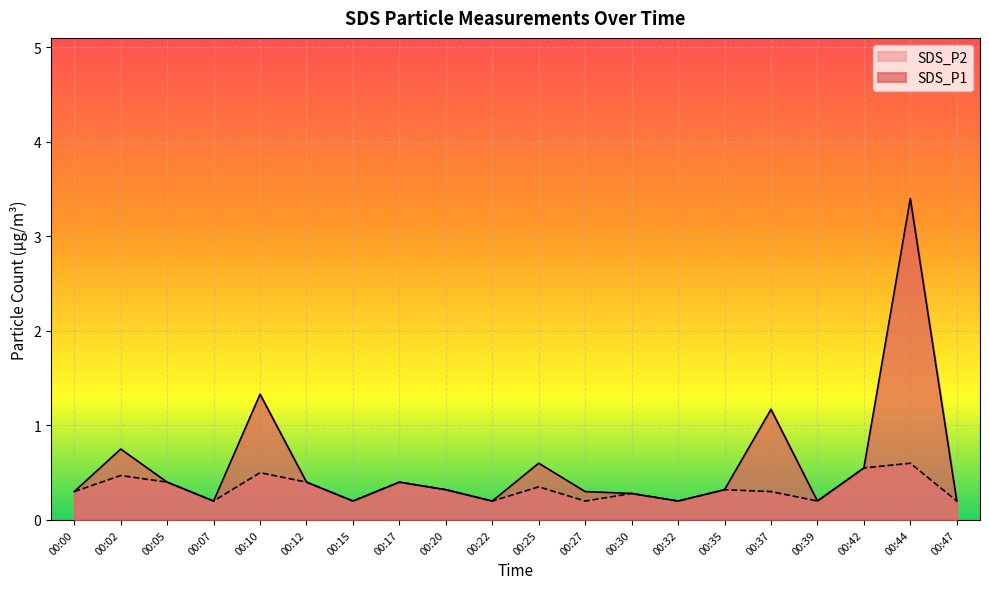

Does the chart display data point markers on the line(s)?

No